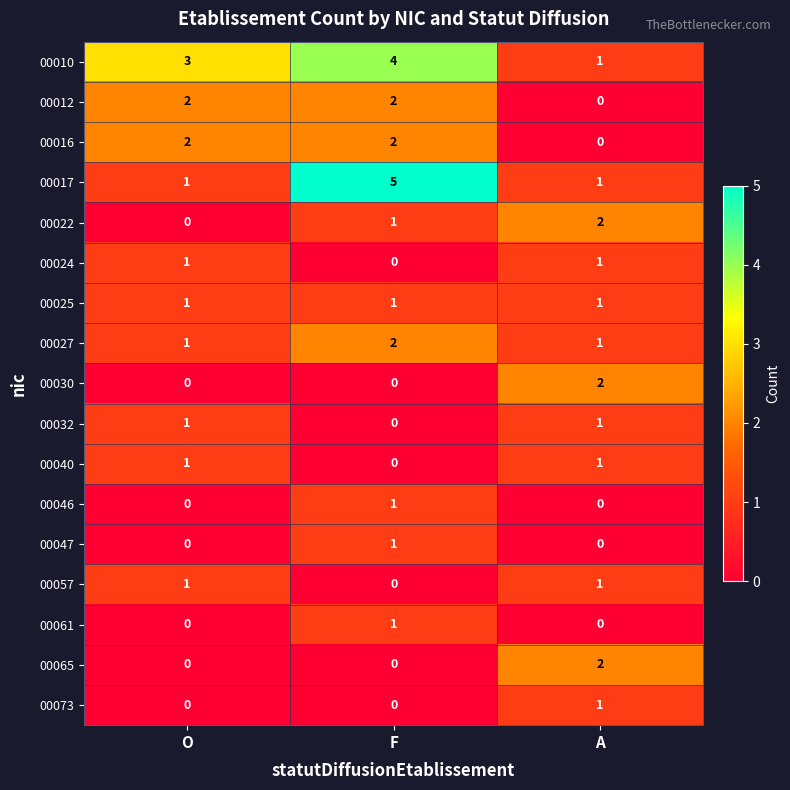

Count the 00061 values in the range 0 to 1.

3